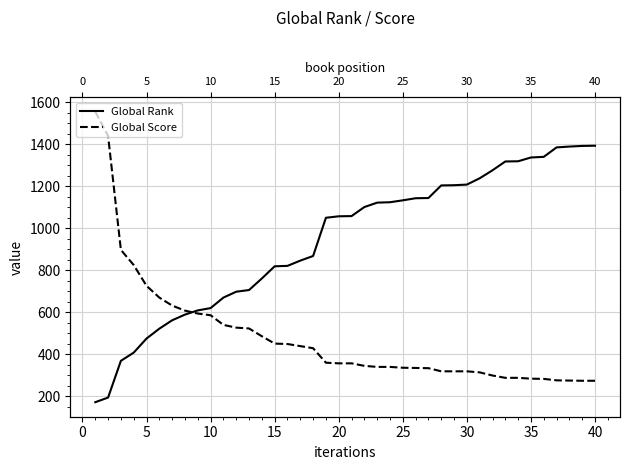

What is the value of the Global Score point at the 25th from the left?

336